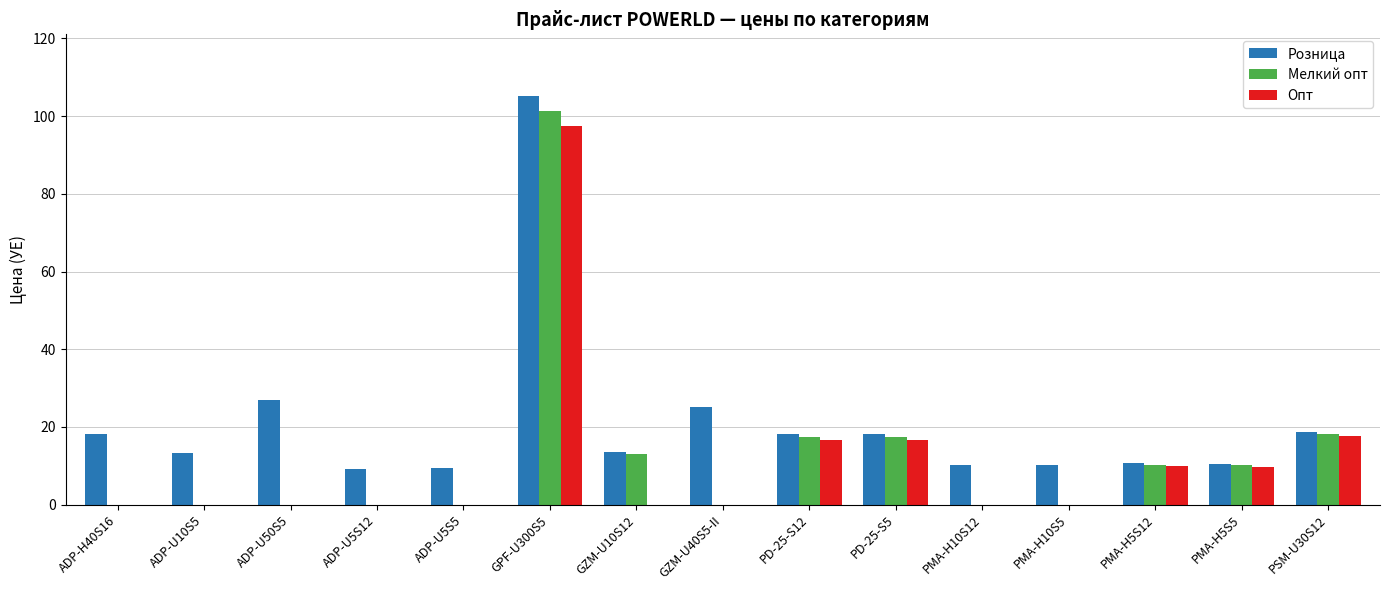

How many distinct data groups are displayed?

3